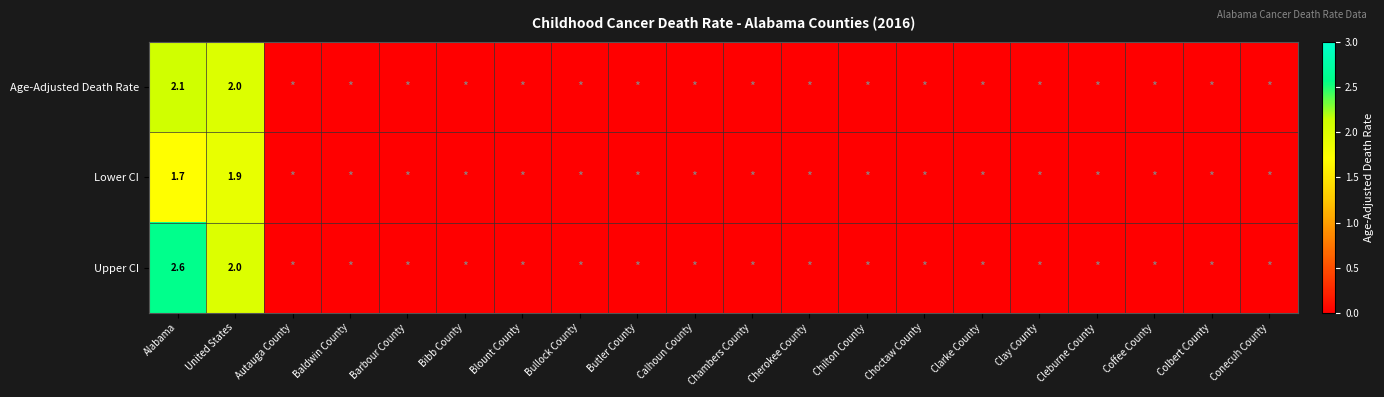

How many values in Lower CI are above zero?

2